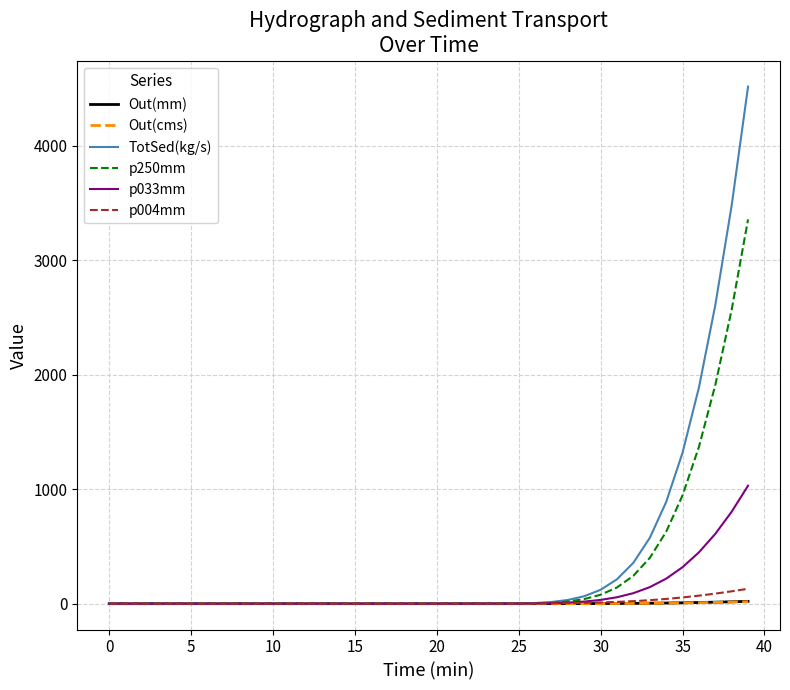

What is the highest value of the p250mm series?

3355.1